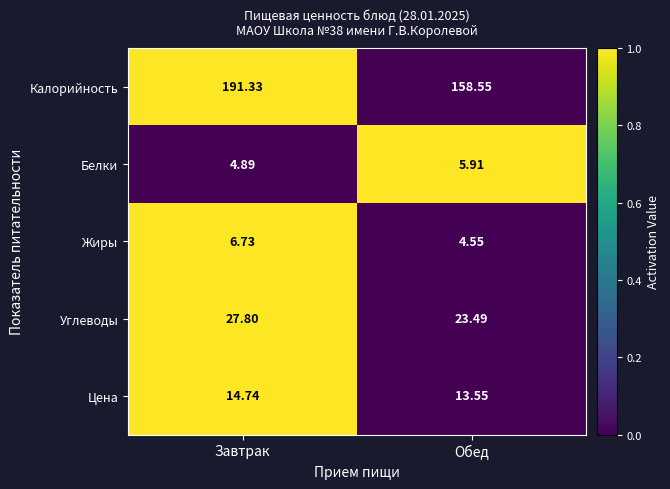

How many data points in Углеводы are above 27?

1